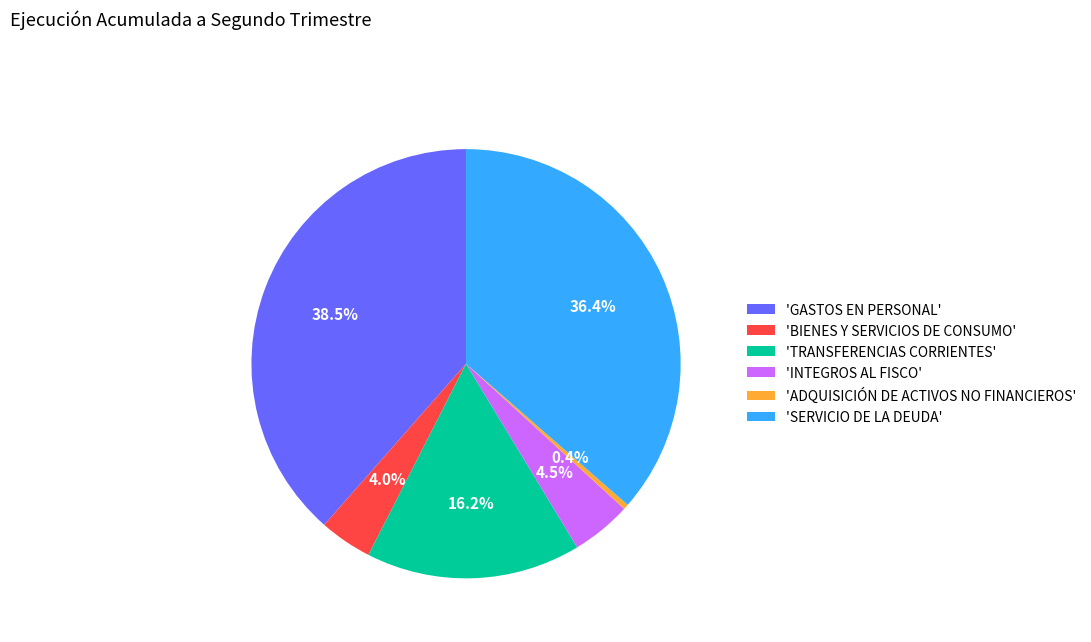

Which has a higher value, 'BIENES Y SERVICIOS DE CONSUMO' or 'ADQUISICIÓN DE ACTIVOS NO FINANCIEROS'?

'BIENES Y SERVICIOS DE CONSUMO'